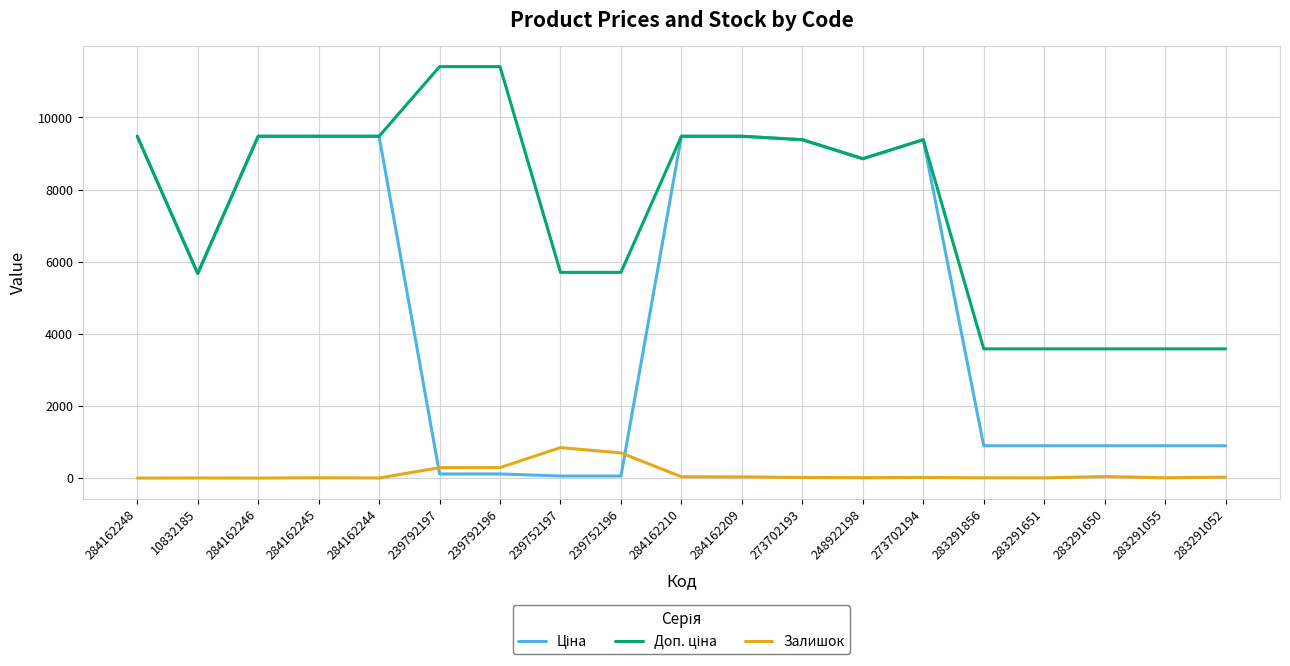

What is the greatest value displayed?

11410.0